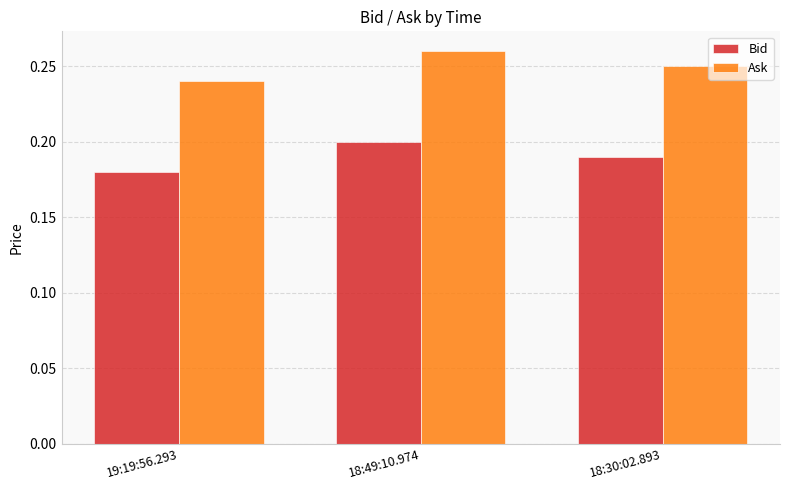

Rank the series by their average value, from lowest to highest.

Bid, Ask